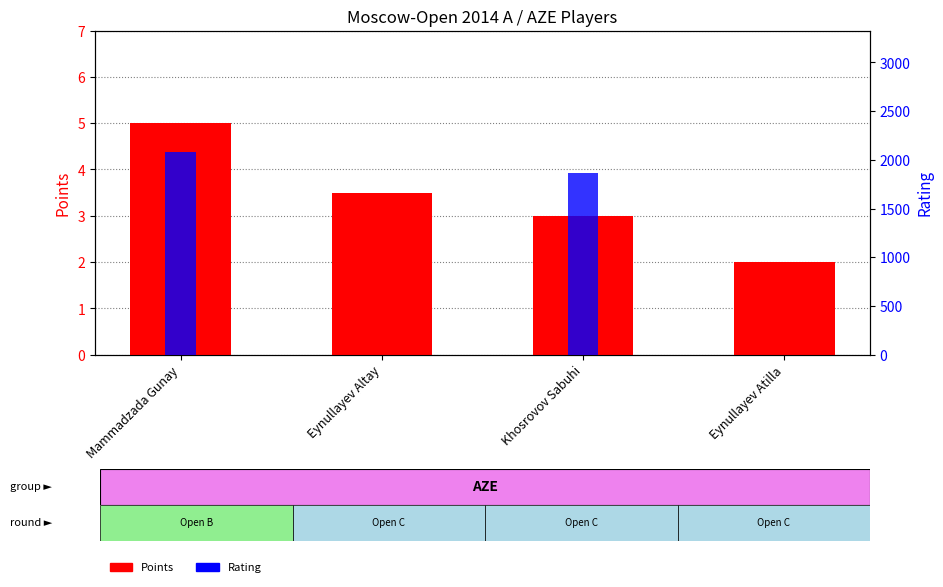

How many categories are shown in the chart?

4